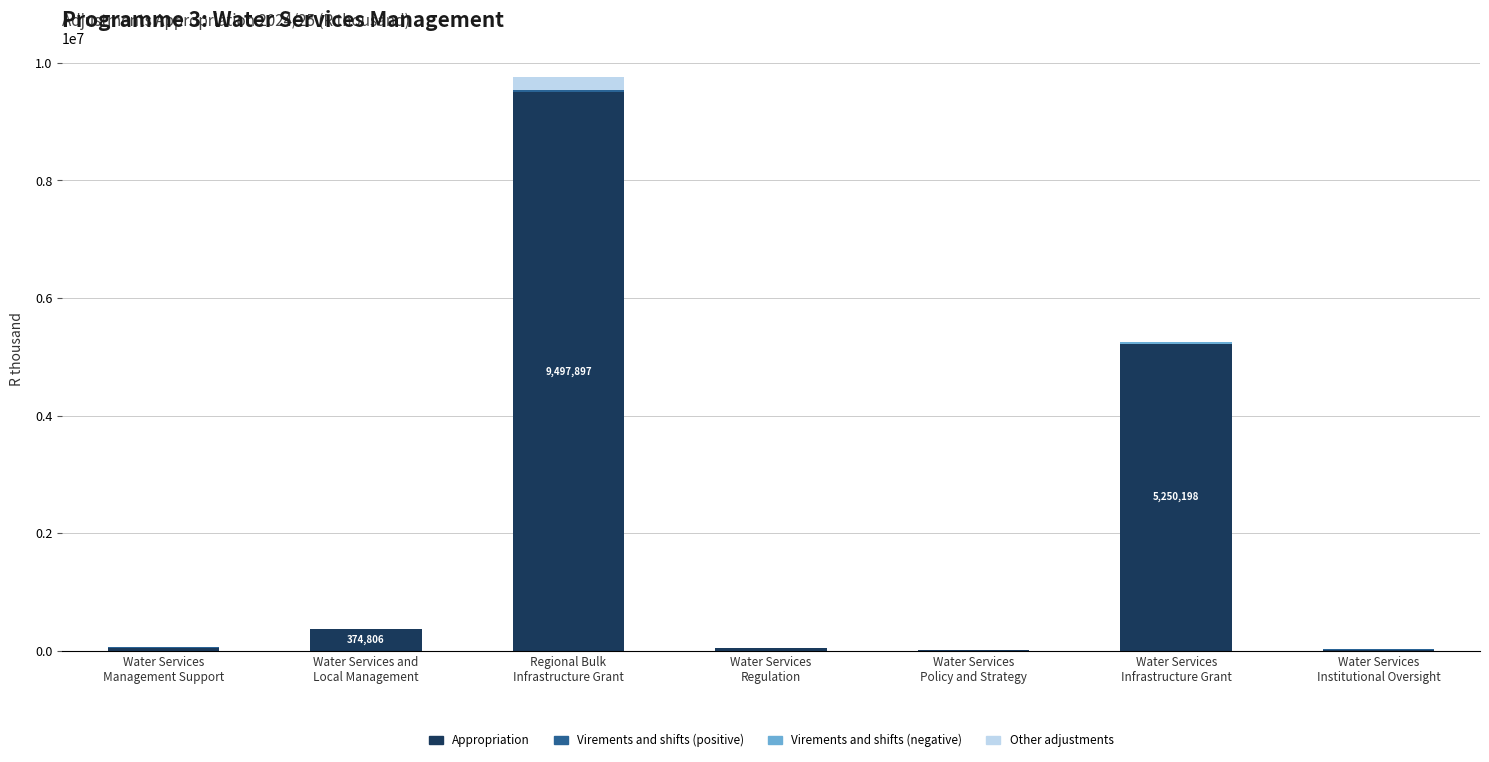

Rank the series by their maximum value, from lowest to highest.

Virements and shifts (negative), Virements and shifts (positive), Other adjustments, Appropriation